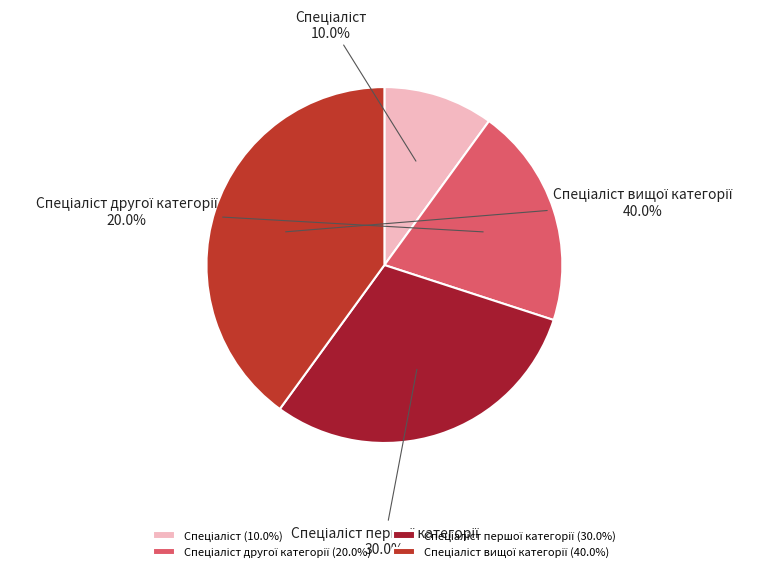

Count the number of slices in the pie.

4